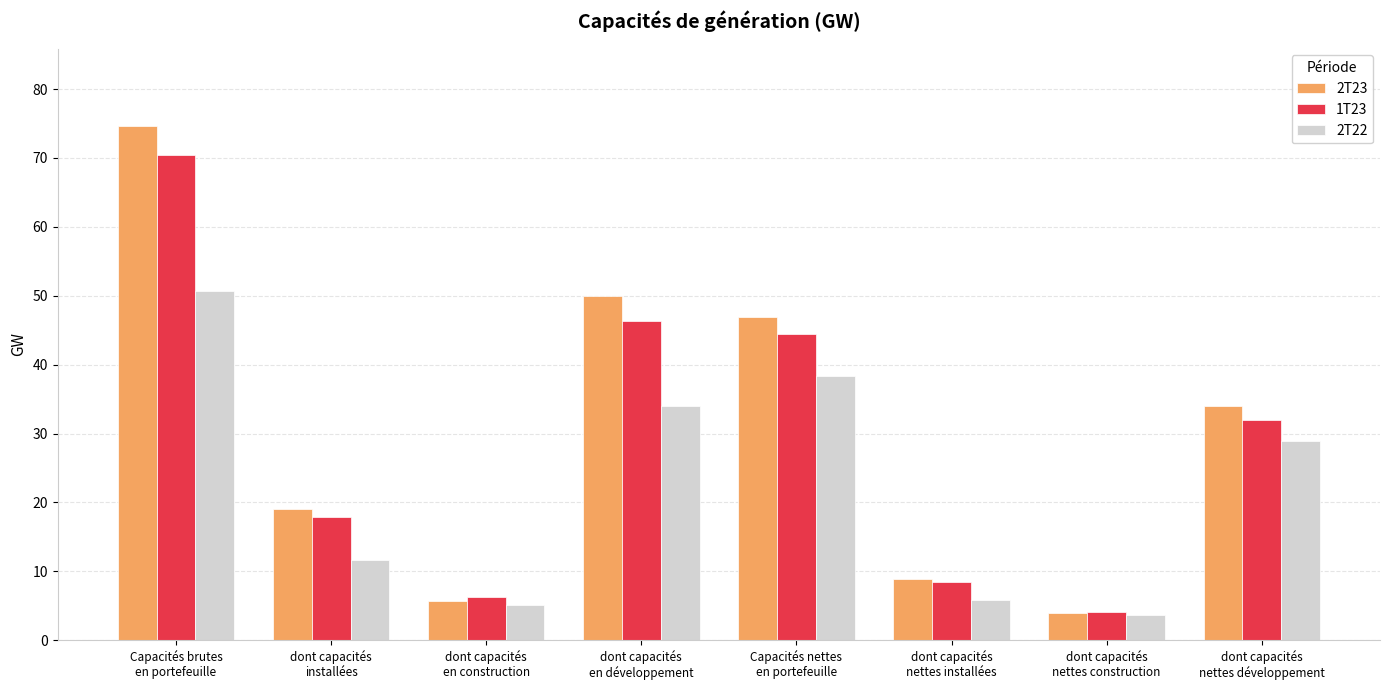

What is the value of the 2T23 bar at the 6th from the left?

8.9